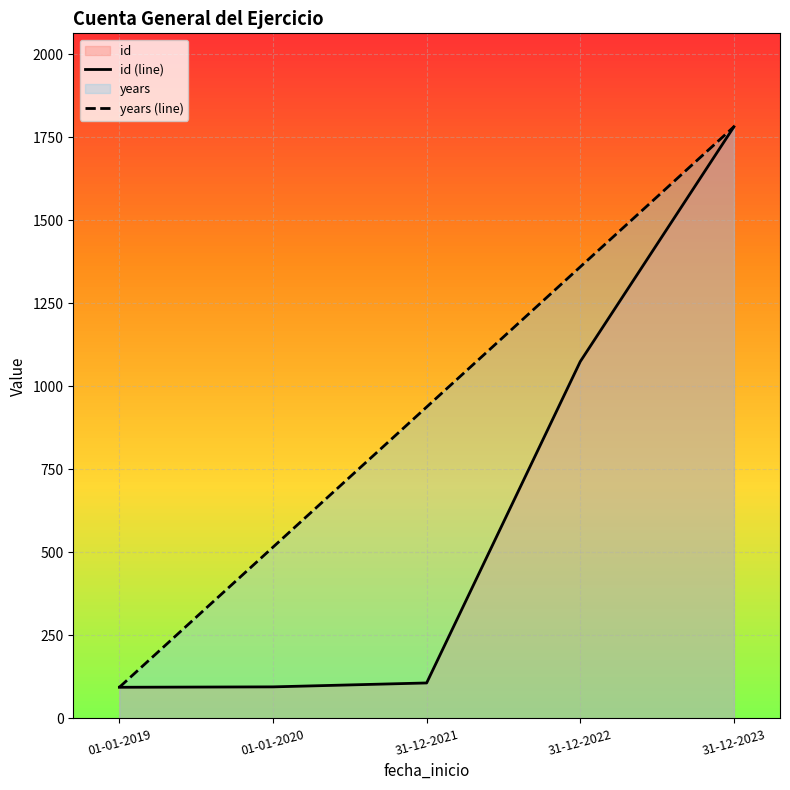

What is the total value across all series at 01-01-2020?

610.9